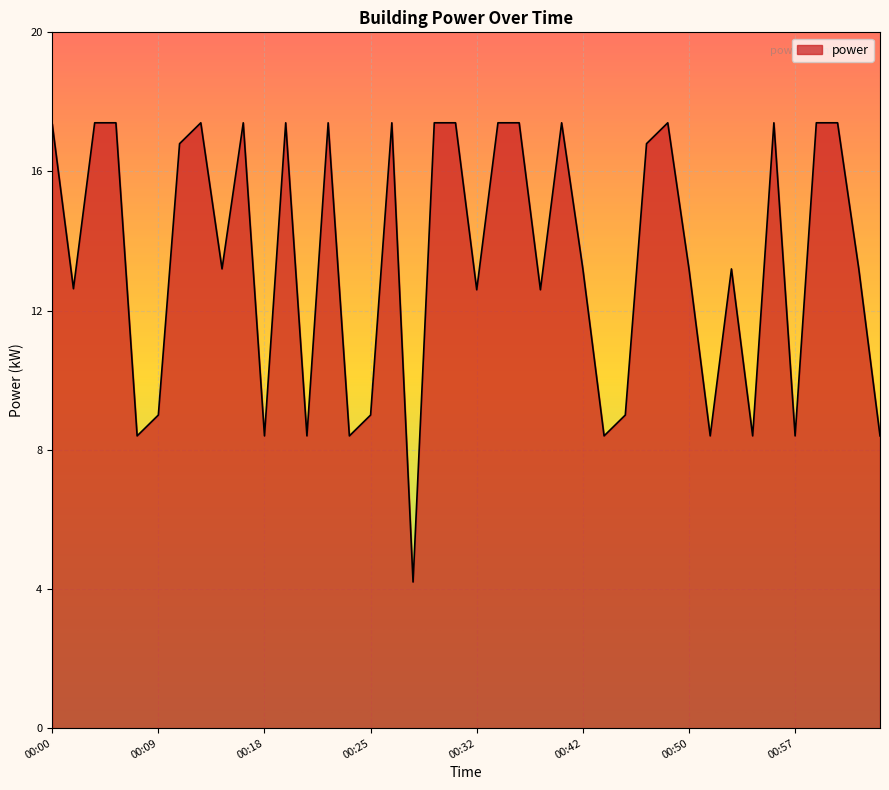

What is the average value?

13.5